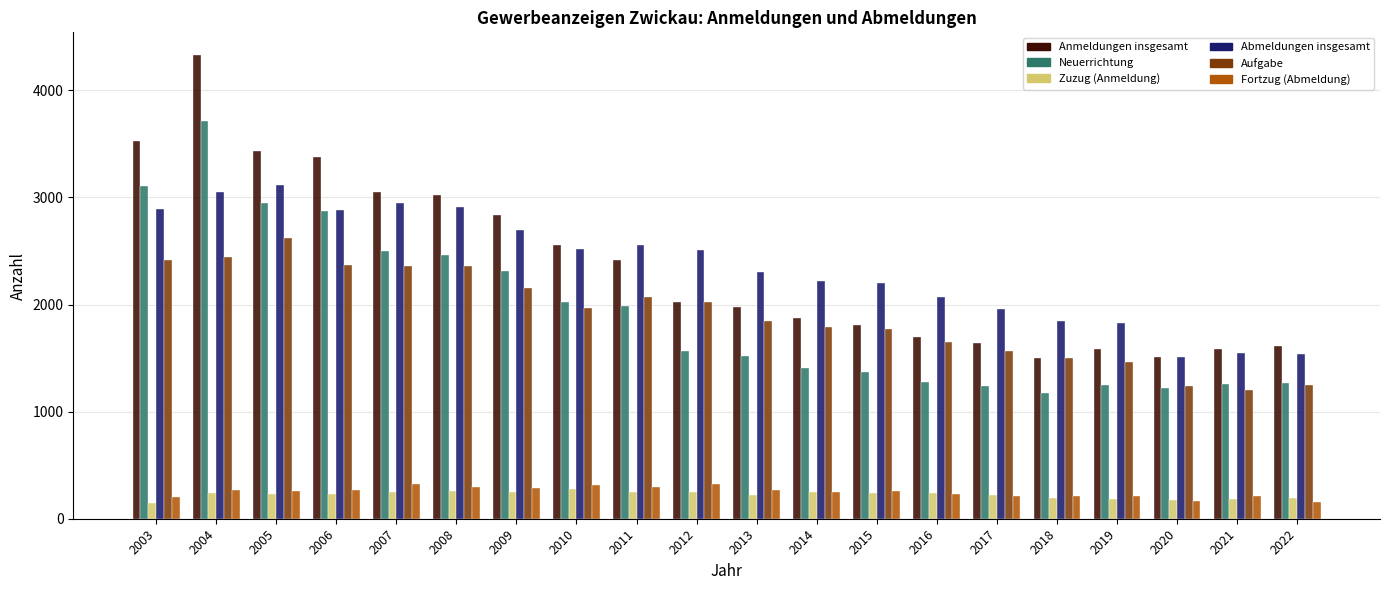

What is the difference between the maximum and second lowest values in the Anmeldungen insgesamt series?

2813